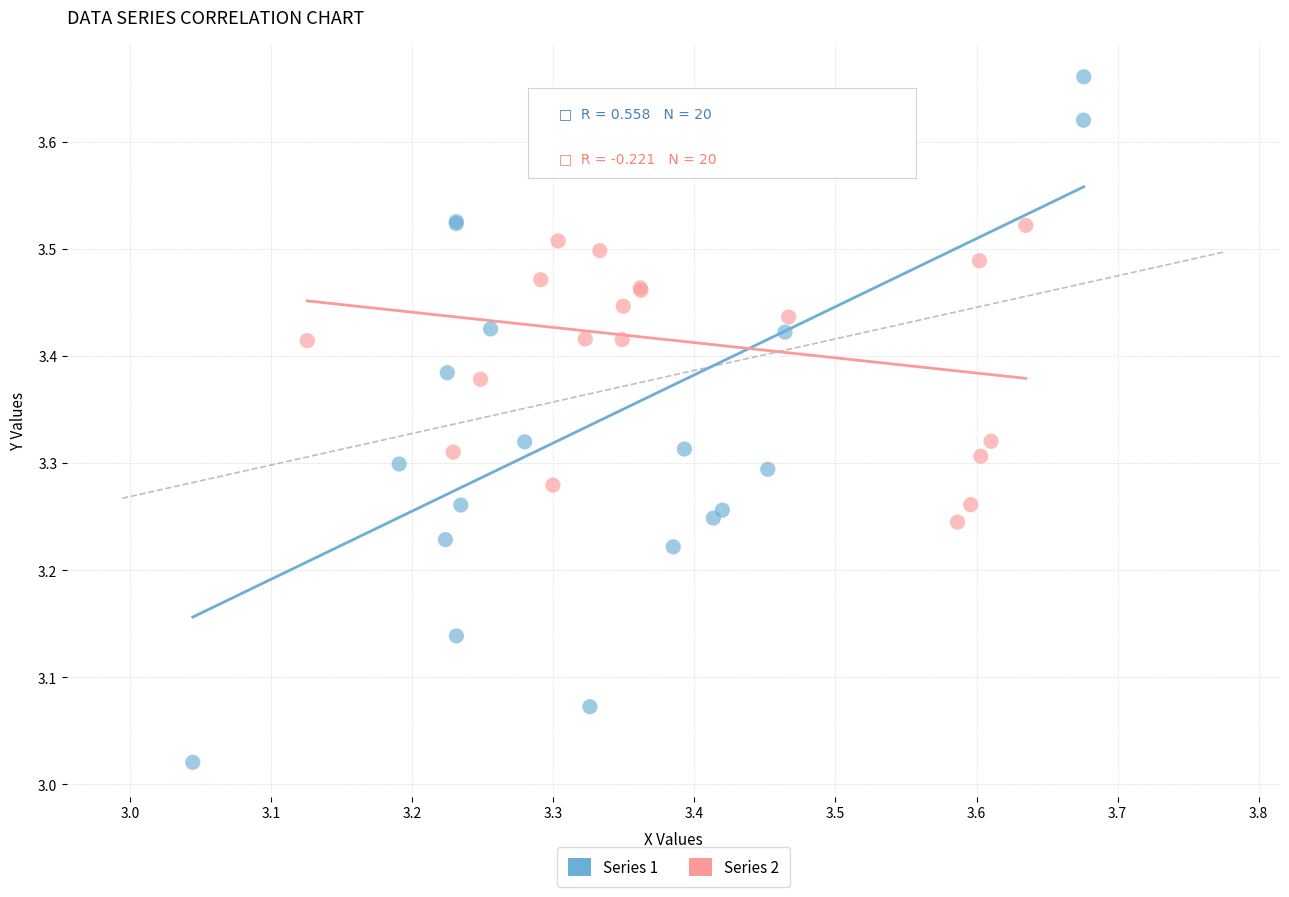

Which series contains the lowest Y value?

Series 1